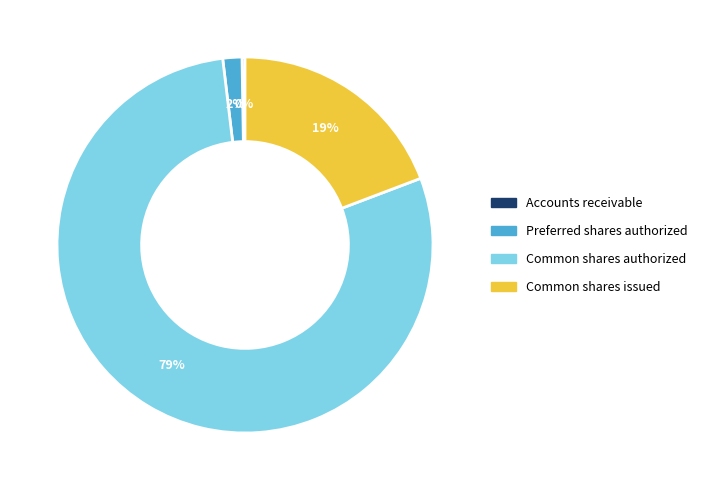

Which category has the biggest portion of the pie?

Common shares authorized